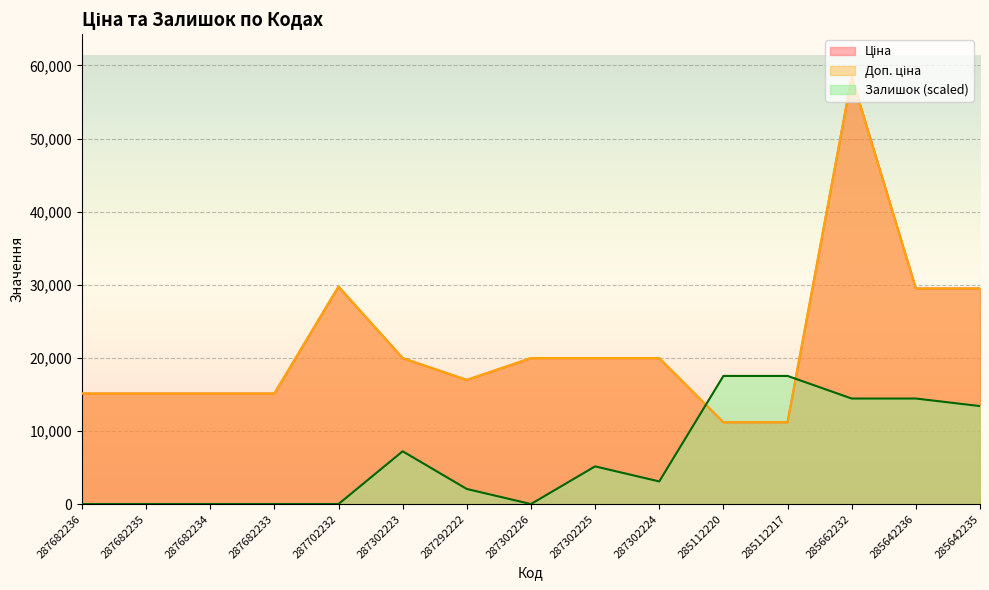

Where is Ціна nearest to the value 34807?

287702232